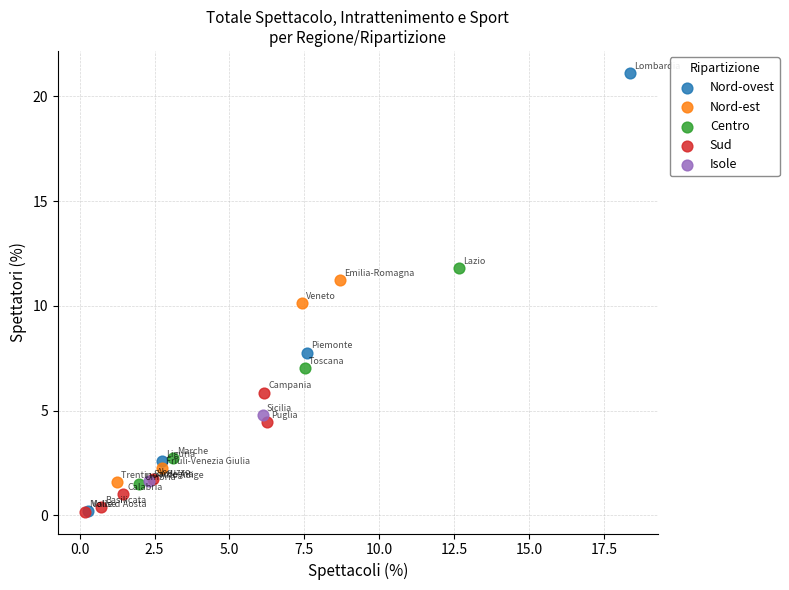

What are all the series names shown in the legend?

Nord-ovest, Nord-est, Centro, Sud, Isole